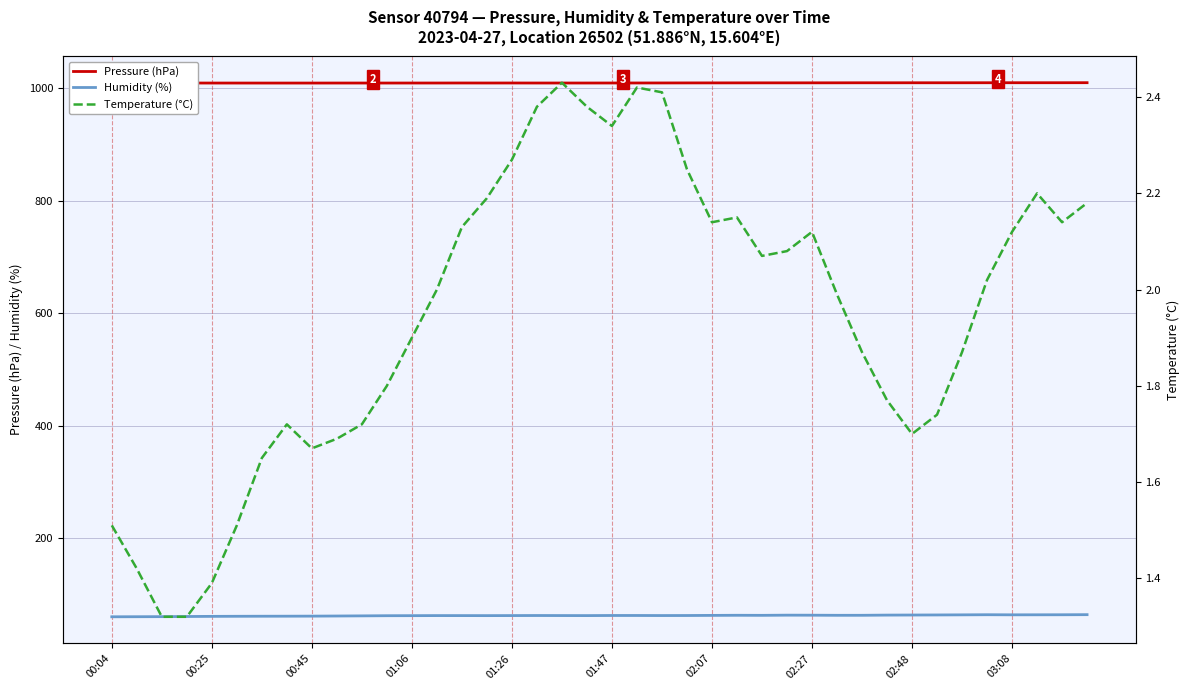

True or false: Pressure (hPa) and Humidity (%) cross at least once.

False